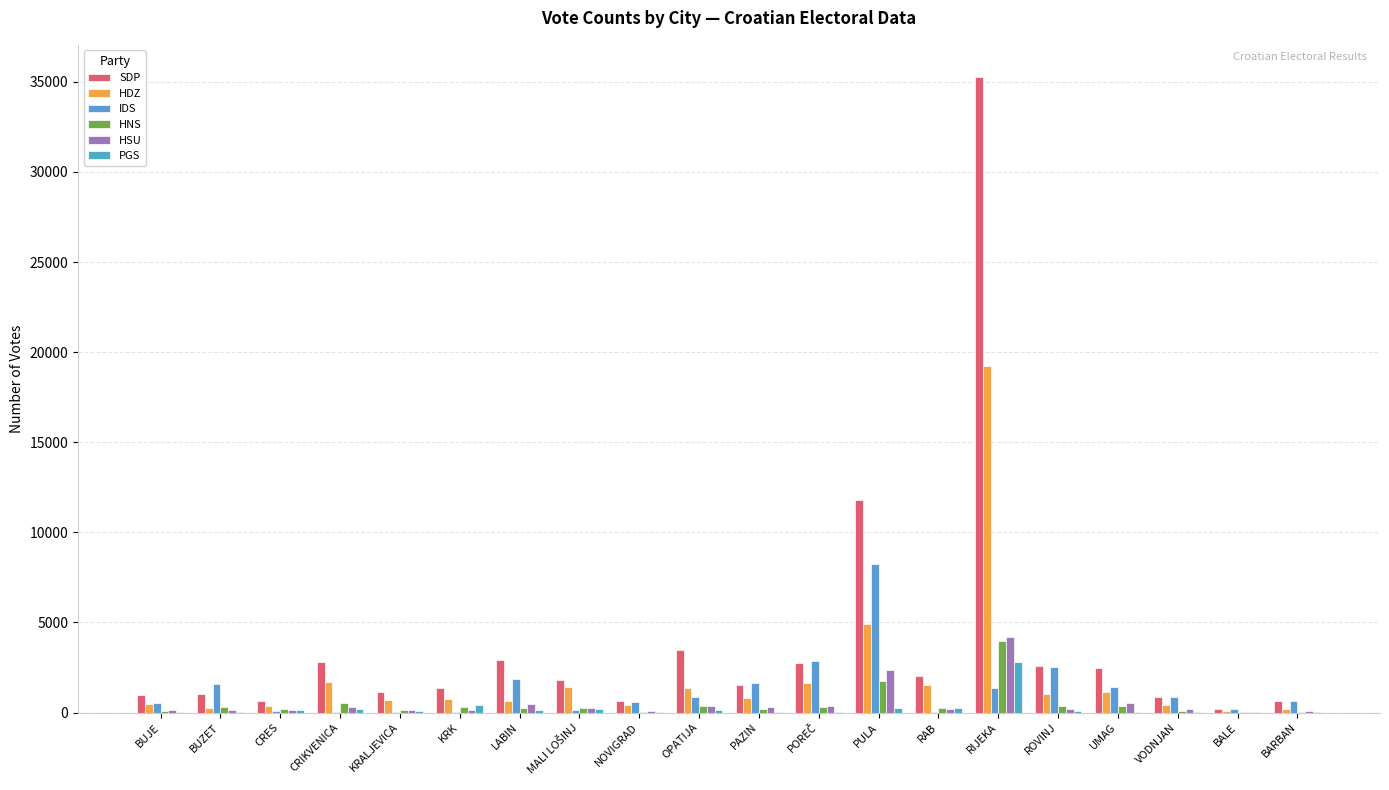

What is the total value across all series at VODNJAN?

2435